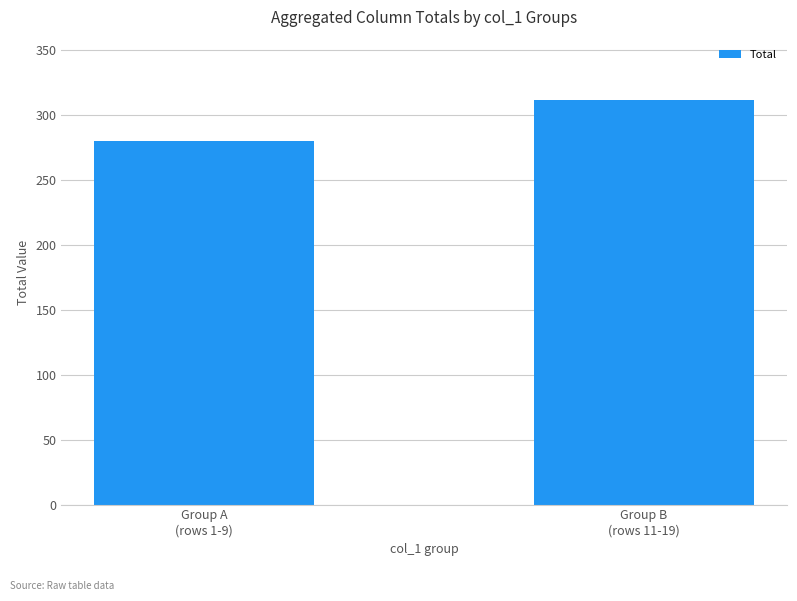

Approximately how many times larger is the value at Group B
(rows 11-19) compared to Group A
(rows 1-9)?

1.1